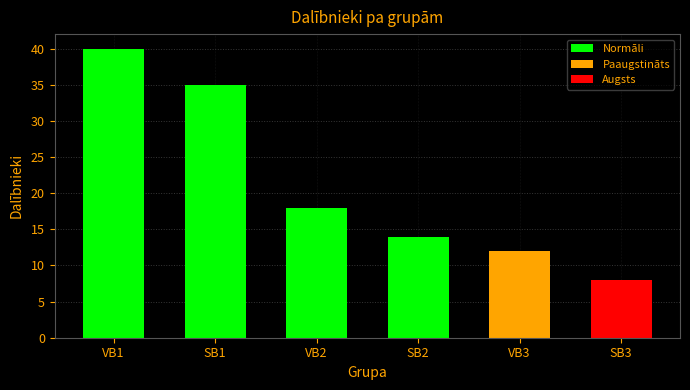

Approximately how many times larger is the value at VB3 compared to VB2?

0.7